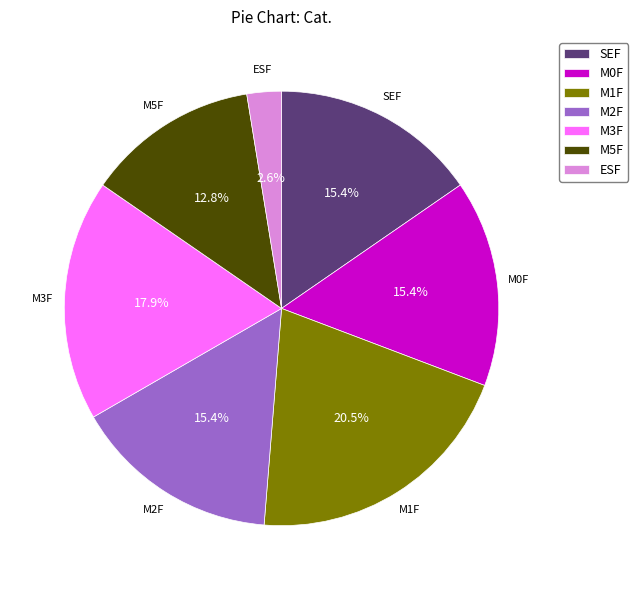

Does SEF represent more than half of the total?

No